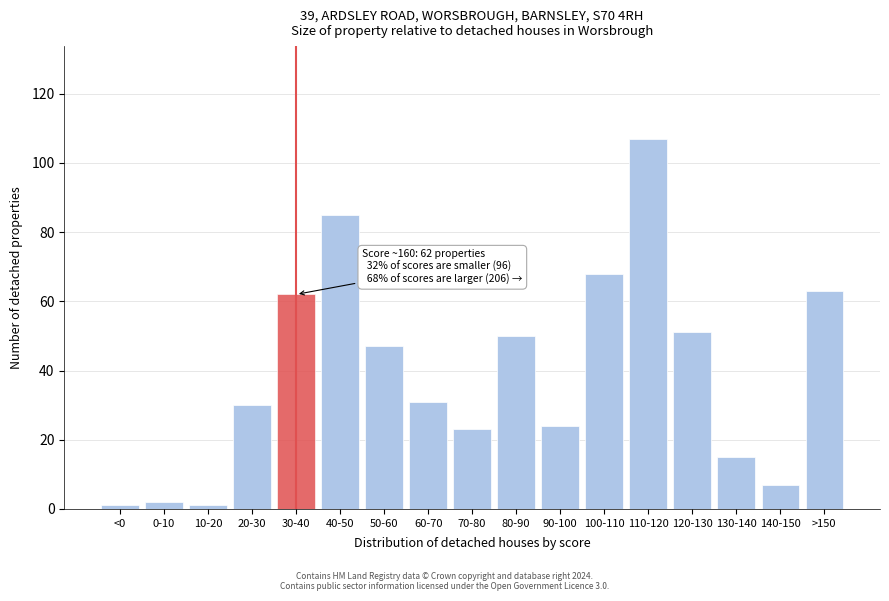

Reading right to left, list all the values displayed in this chart.

>150=63	140-150=7	130-140=15	120-130=51	110-120=107	100-110=68	90-100=24	80-90=50	70-80=23	60-70=31	50-60=47	40-50=85	30-40=62	20-30=30	10-20=1	0-10=2	<0=1